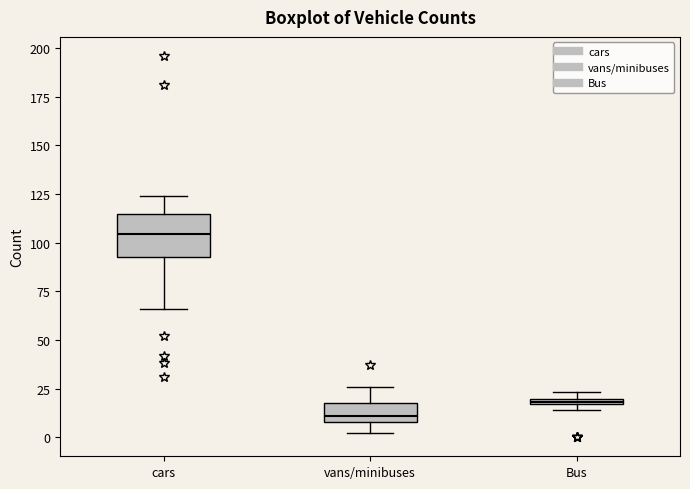

Comparing the boxes themselves (not the whiskers), which one is the tallest?

cars